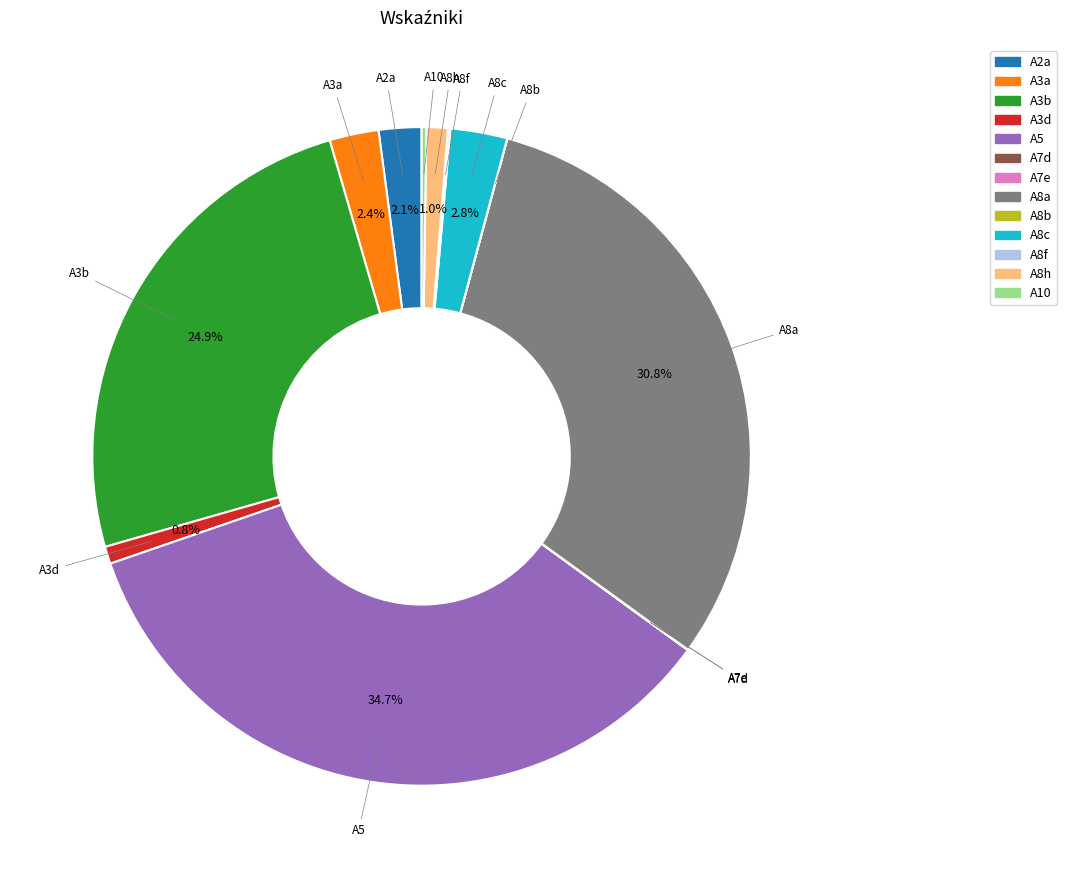

Which has a higher value, A3b or A8c?

A3b